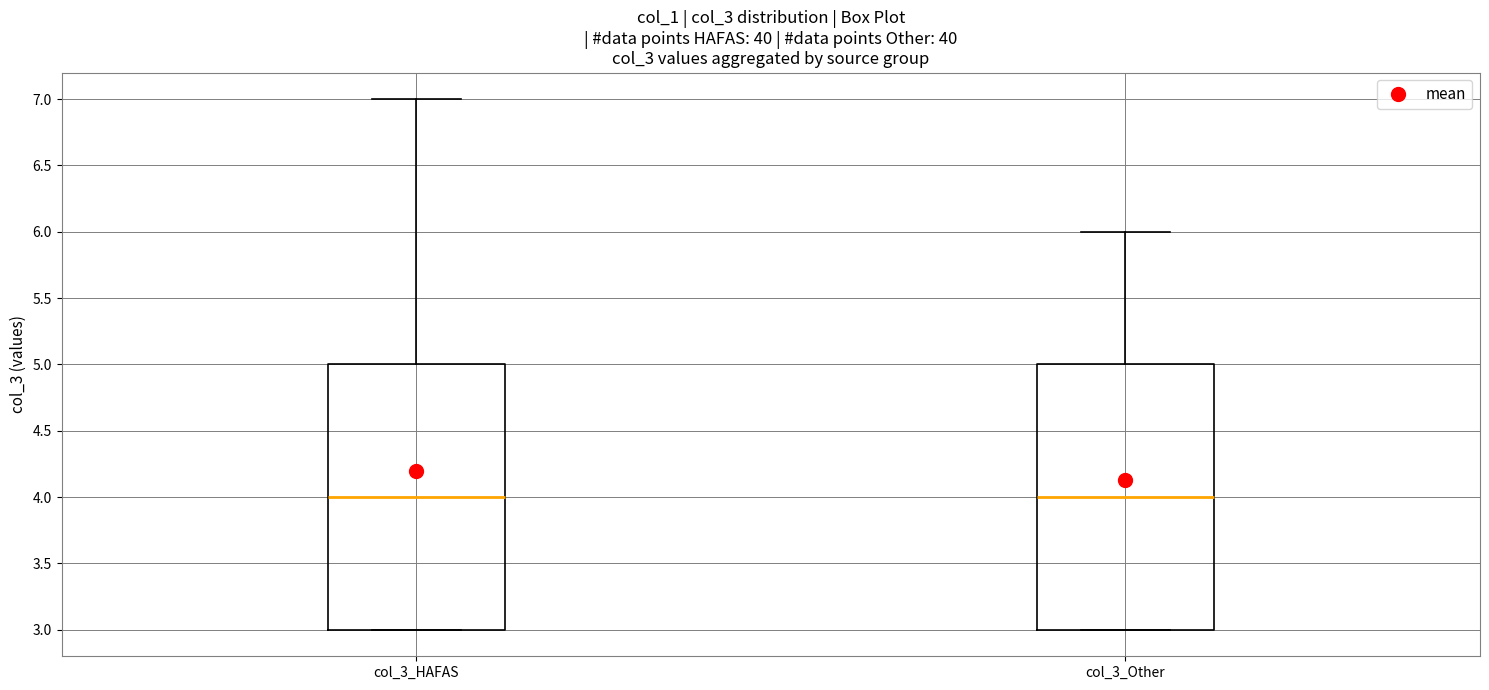

Reading left to right, transcribe this box plot: for each box, give where its median line is, the range the box spans, and where its two whiskers end, as read against the y-axis. The values are not printed on the chart, so give them approximately, as read against the axis.

col_3_HAFAS: median 4, box 3 to 5, whiskers 3 to 7
col_3_Other: median 4, box 3 to 5, whiskers 3 to 6